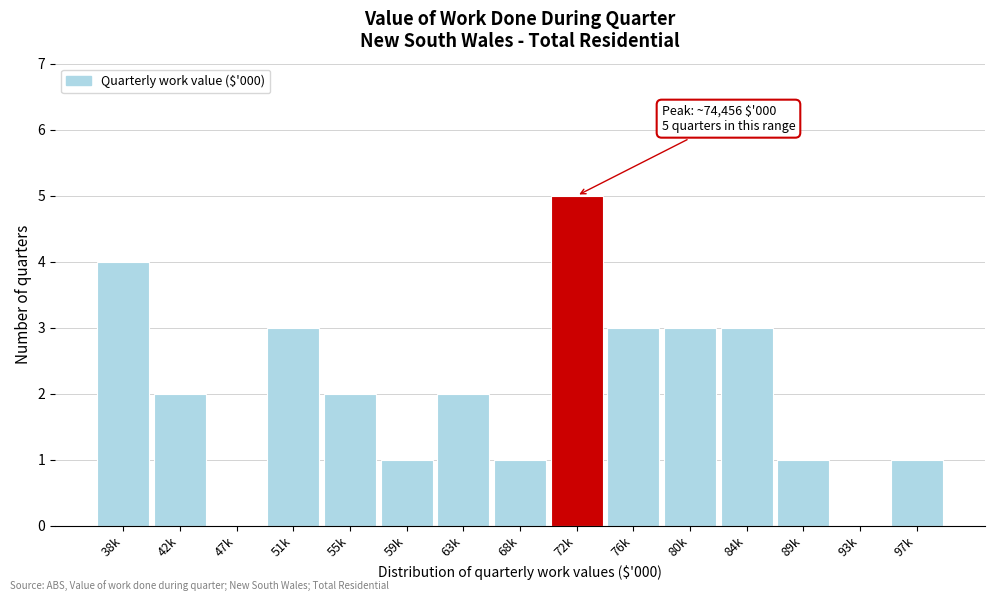

Reading left to right, transcribe all the data shown in this chart.

38k=4	42k=2	47k=0	51k=3	55k=2	59k=1	63k=2	68k=1	72k=5	76k=3	80k=3	84k=3	89k=1	93k=0	97k=1